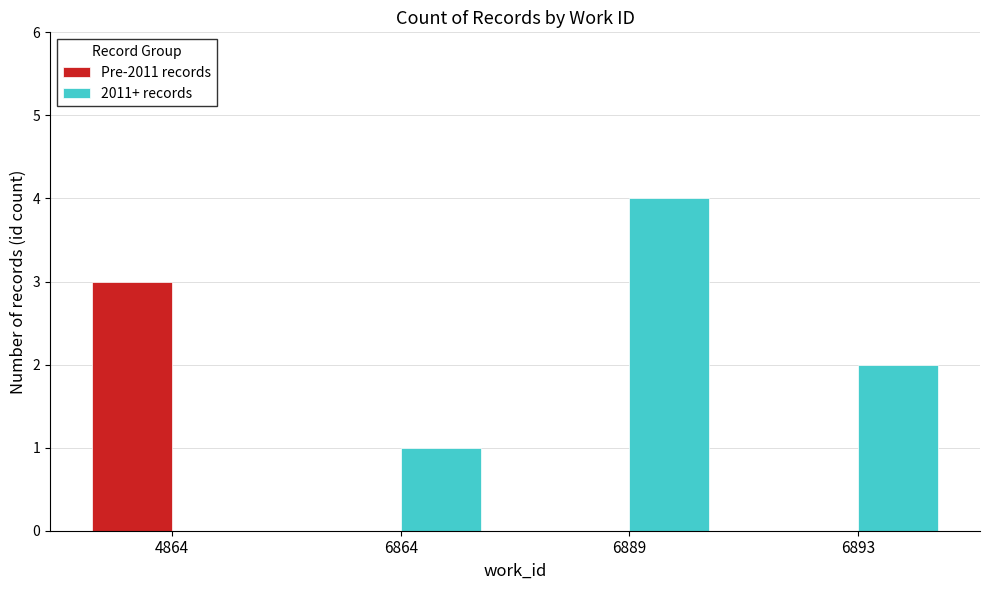

What are all the series names shown in the legend?

Pre-2011 records, 2011+ records